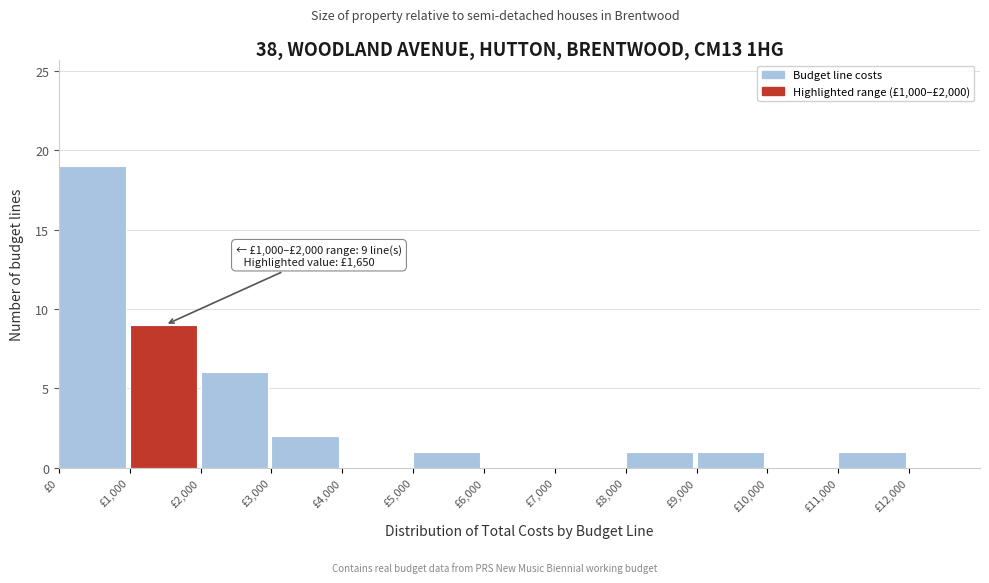

Over which range of the x-axis is the bar tallest?

0 to 1000